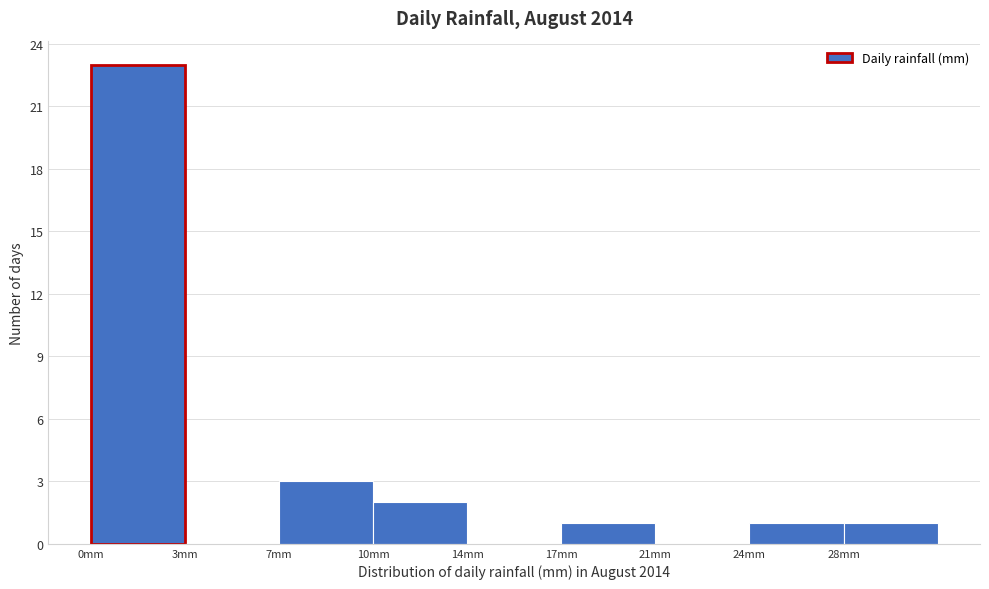

Reading right to left, list all the values displayed in this chart.

28mm=1	24mm=1	21mm=0	17mm=1	14mm=0	10mm=2	7mm=3	3mm=0	0mm=23